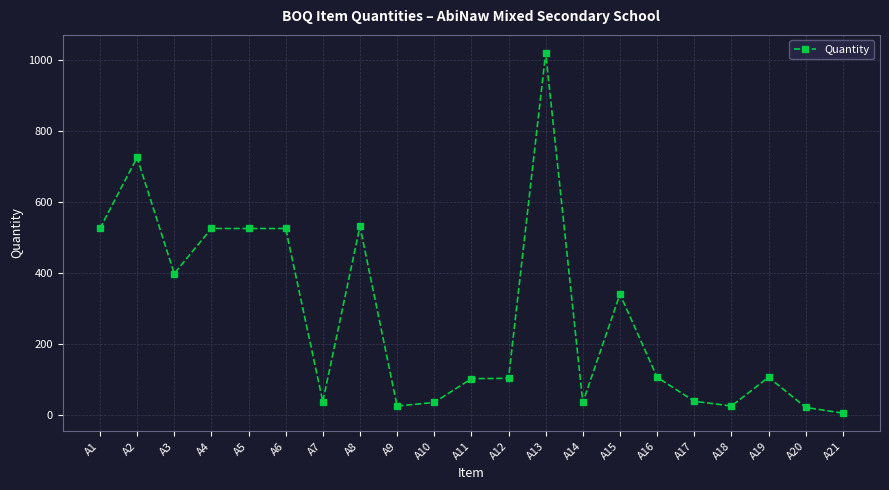

What is the difference between the maximum and minimum values?

1014.6